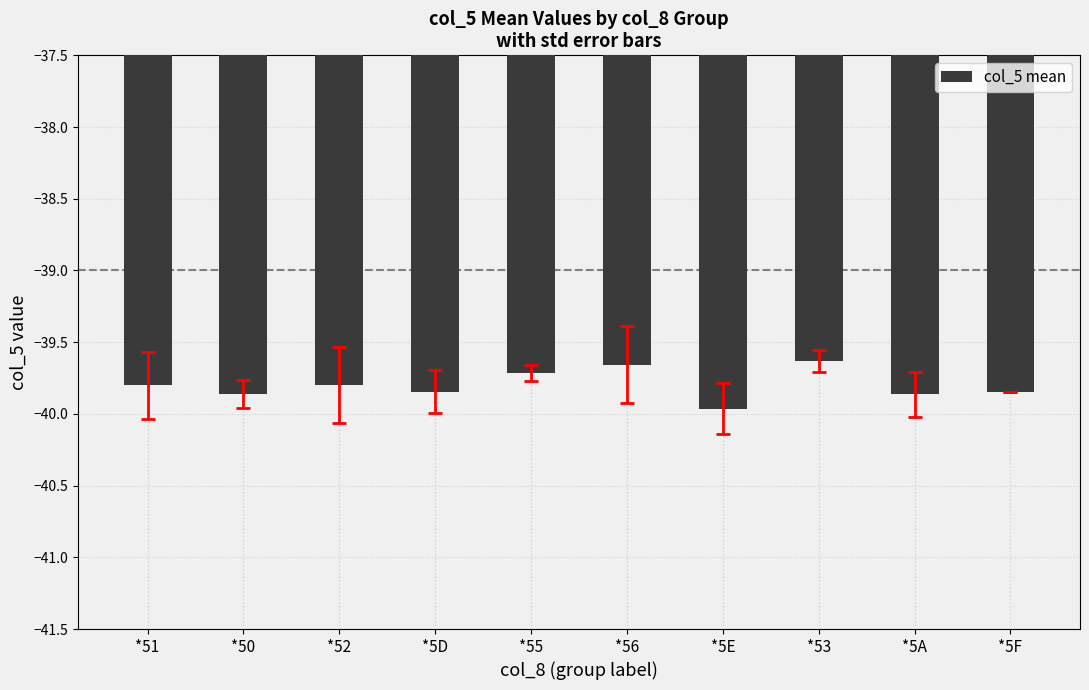

What is the difference between the maximum and second lowest values?

0.2